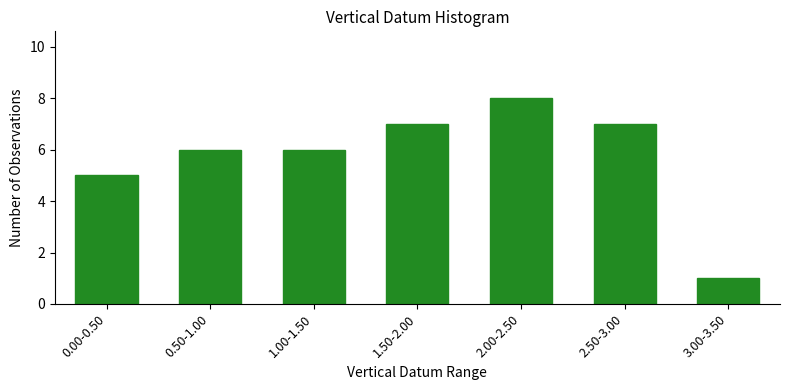

Reading right to left, what are all the values shown in this chart?

3.00-3.50=1	2.50-3.00=7	2.00-2.50=8	1.50-2.00=7	1.00-1.50=6	0.50-1.00=6	0.00-0.50=5